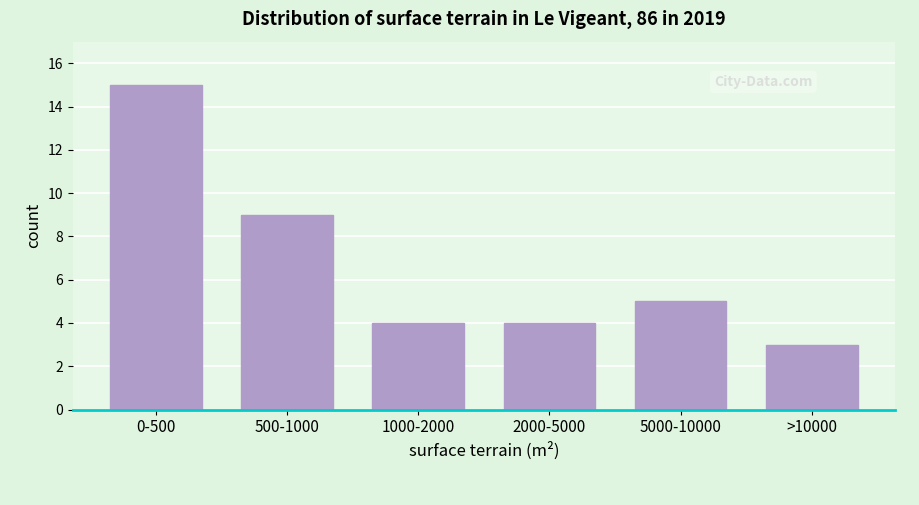

Reading left to right, list all the values displayed in this chart.

15	9	4	4	5	3